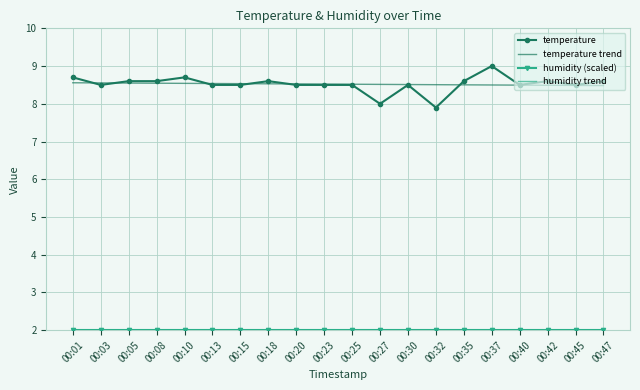

True or false: humidity (scaled) and humidity trend intersect in this chart.

False